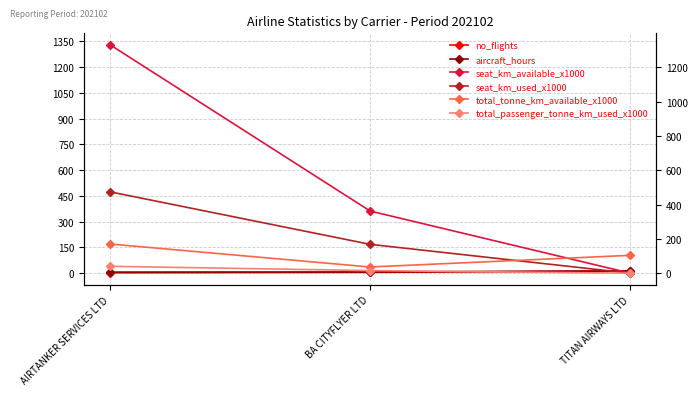

Is the value of total_tonne_km_available_x1000 at TITAN AIRWAYS LTD greater than the value of aircraft_hours at AIRTANKER SERVICES LTD?

Yes